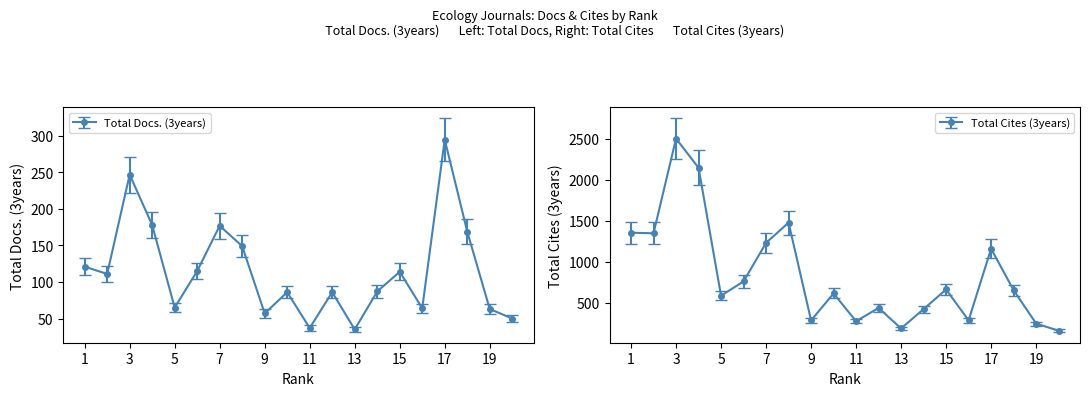

At which label does Total Docs. (3years) reach its minimum?

13